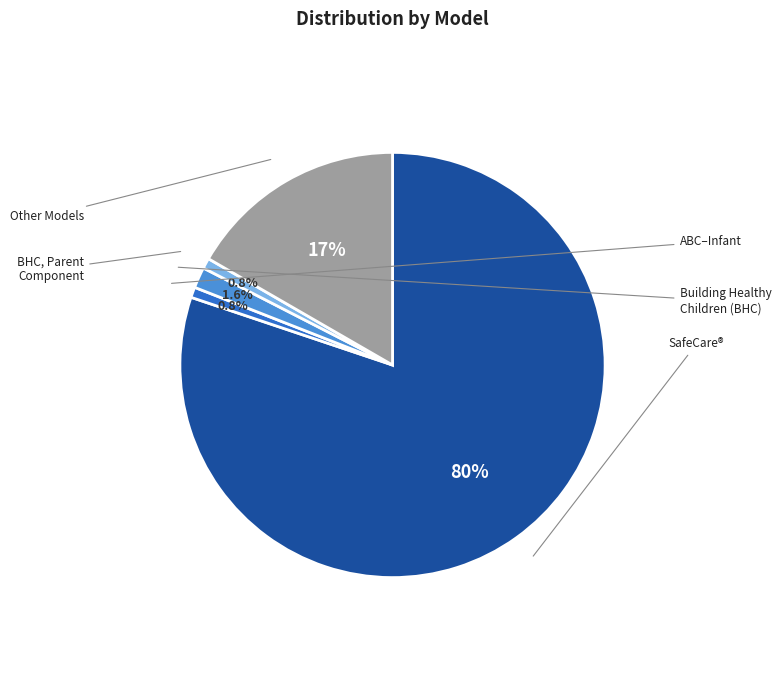

Does any single category account for the majority?

Yes